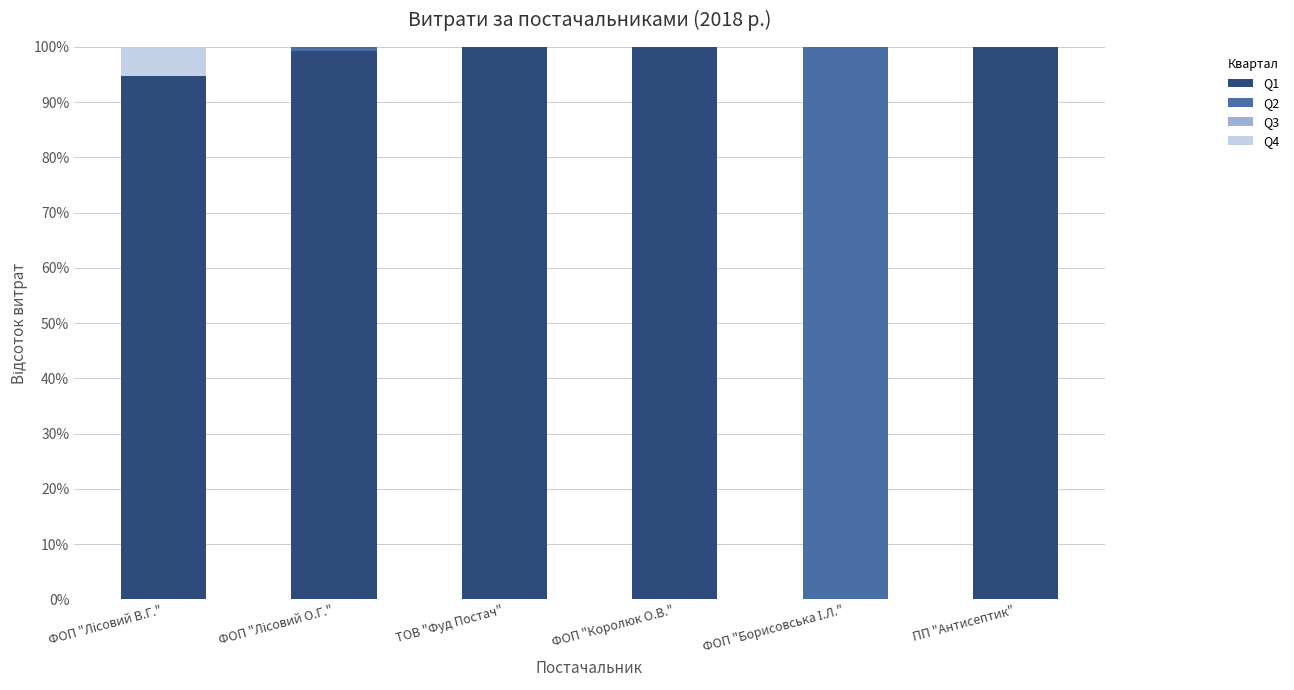

The Q1 series shows 63.4 at ПП "Антисептик". True or false?

False